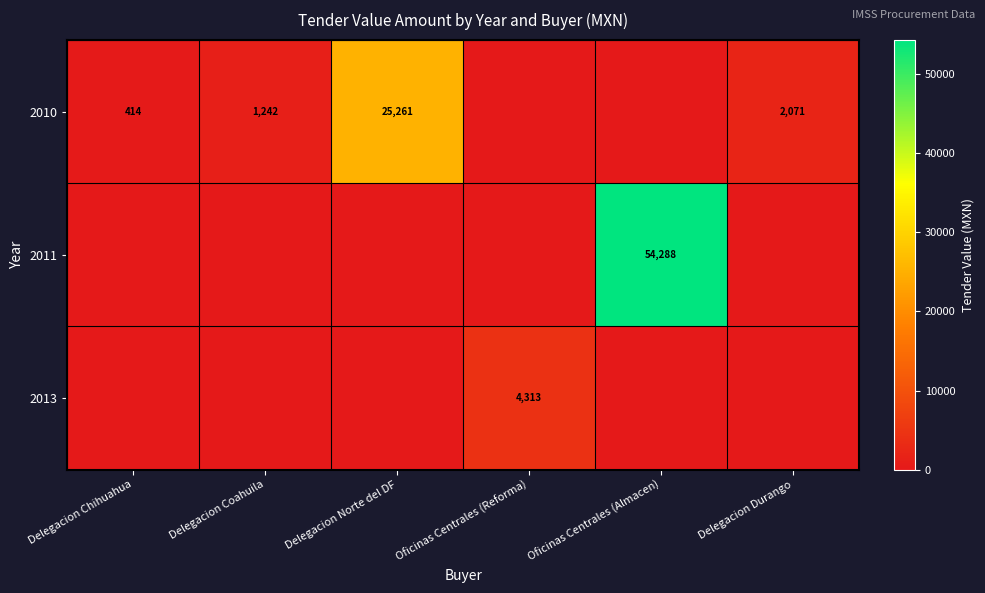

Is it true that 2010 equals 10912 at Delegacion Norte del DF?

False